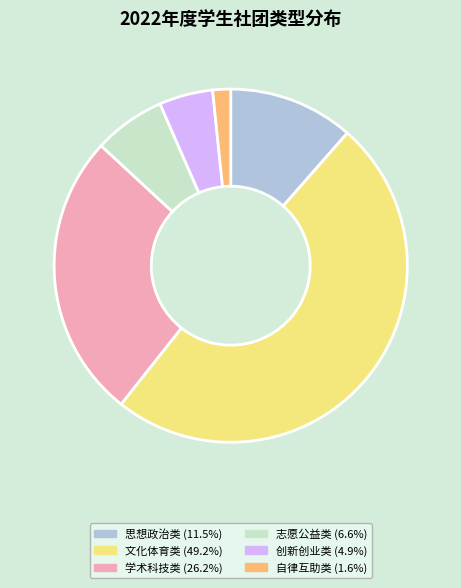

How many segments does this pie chart have?

6